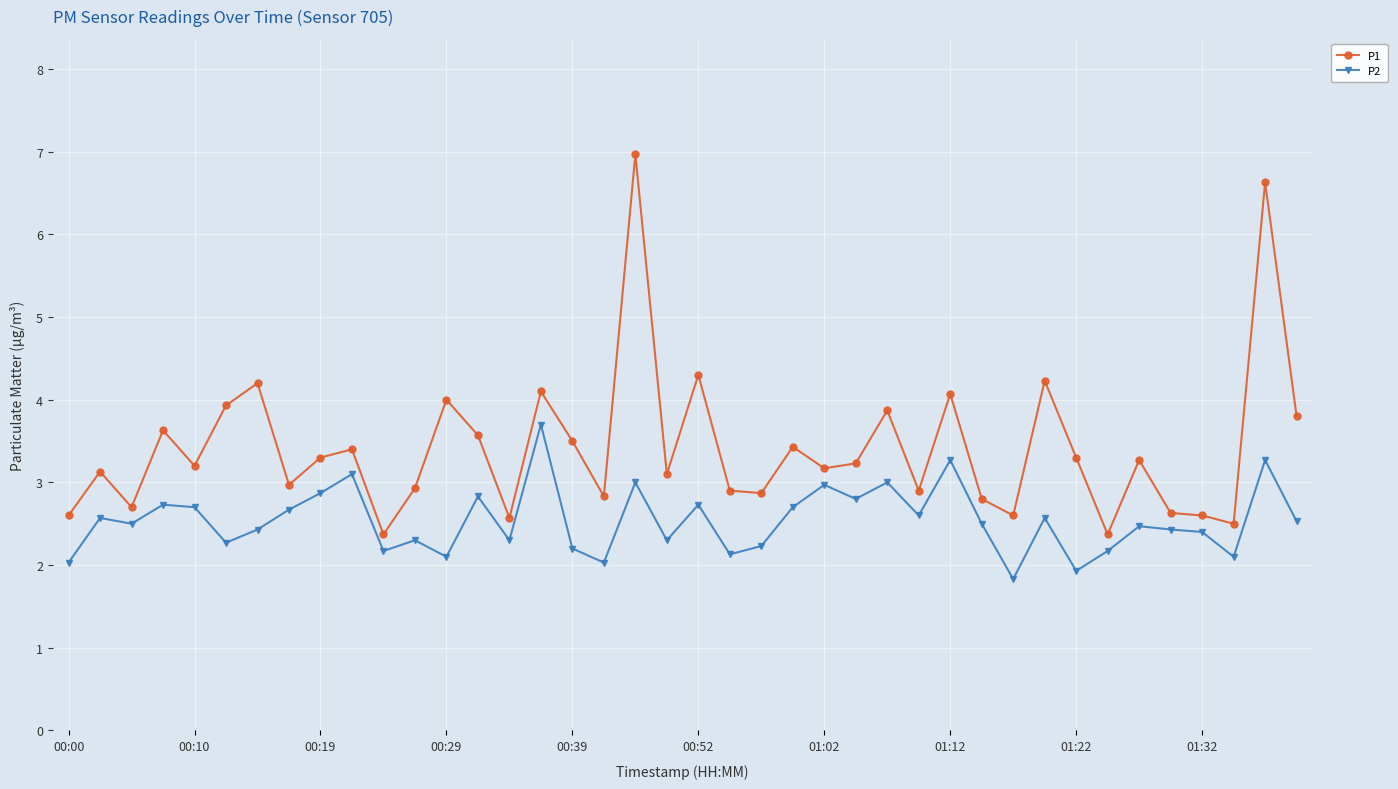

What is the highest value of the P2 series?

3.7